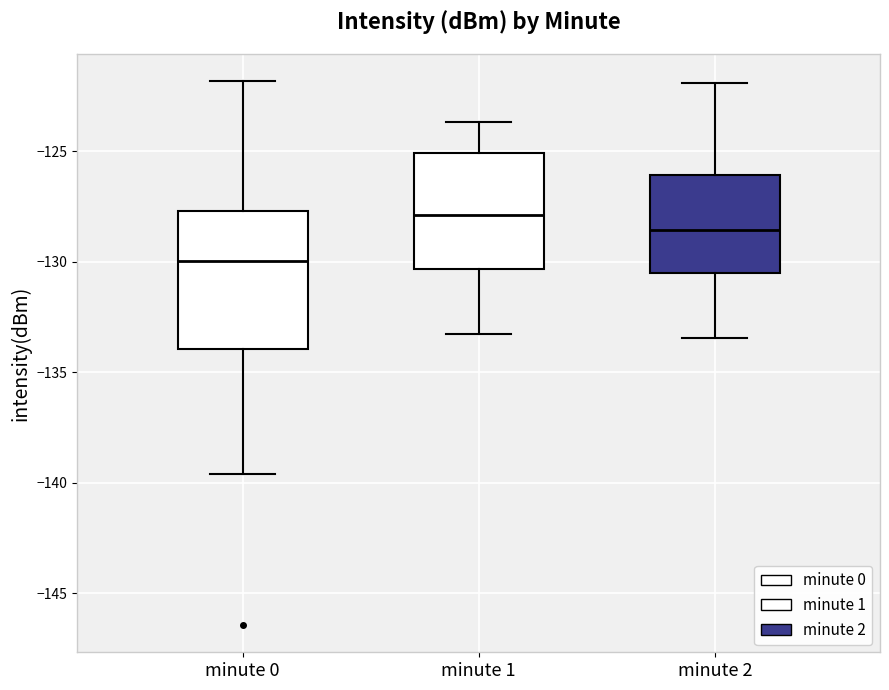

Where is the upper edge of the box for minute 1 on the y-axis? The values are not printed on the chart, so give them approximately, as read against the axis.

-125.0